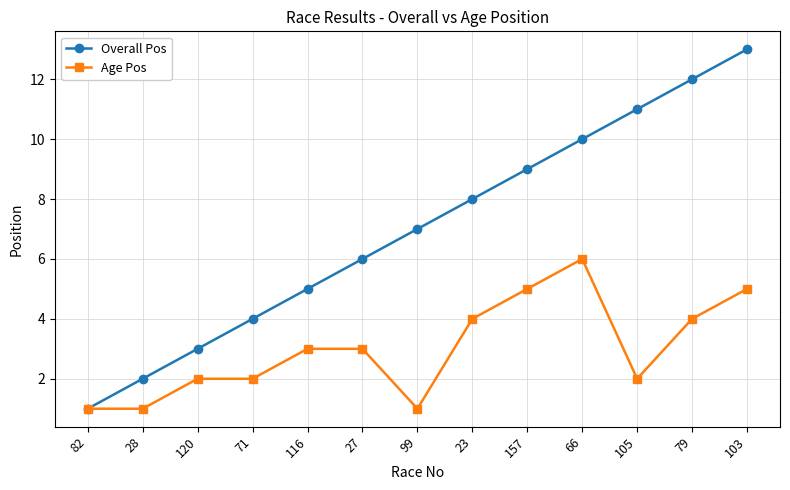

True or false: Overall Pos has a value of 13 at 23.

False